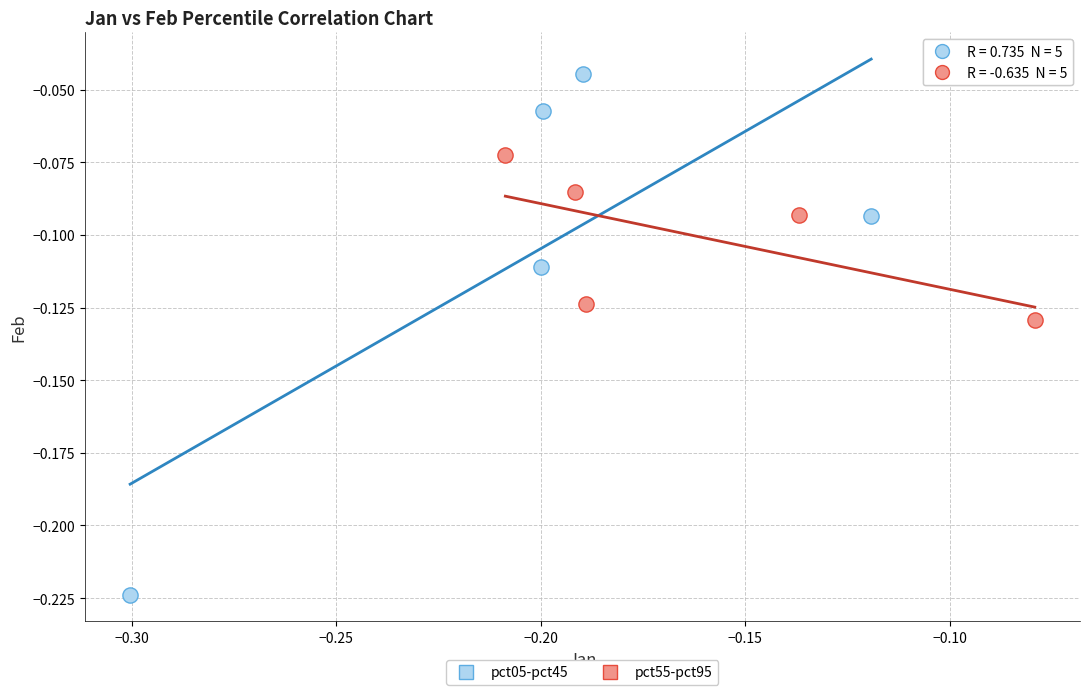

Which series has the widest spread of Y values?

pct05-pct45